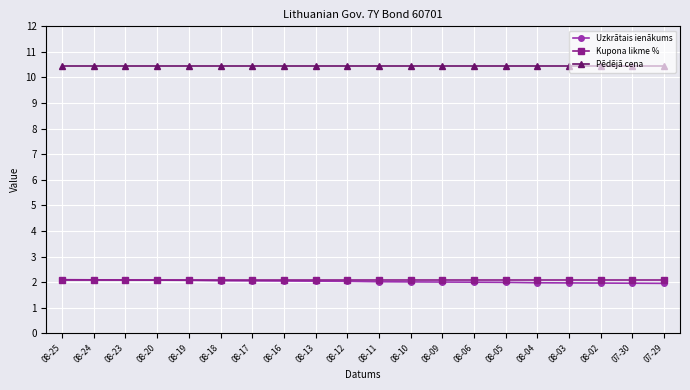

What is the difference between the Uzkrātais ienākums values at 08-04 and 08-24?

0.1